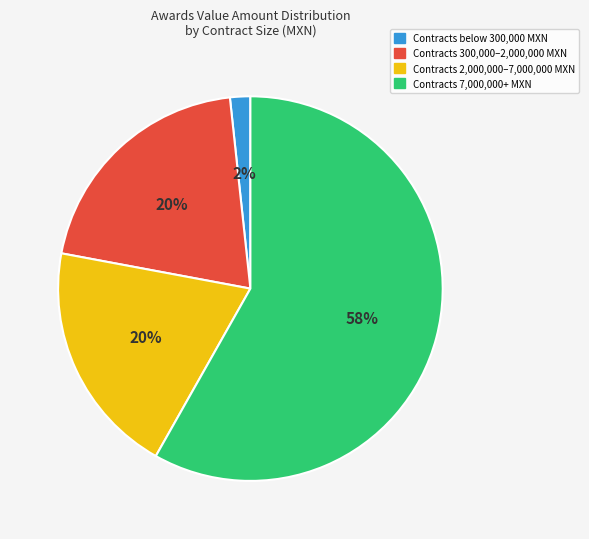

To the nearest percent, what is the average slice percentage?

25%